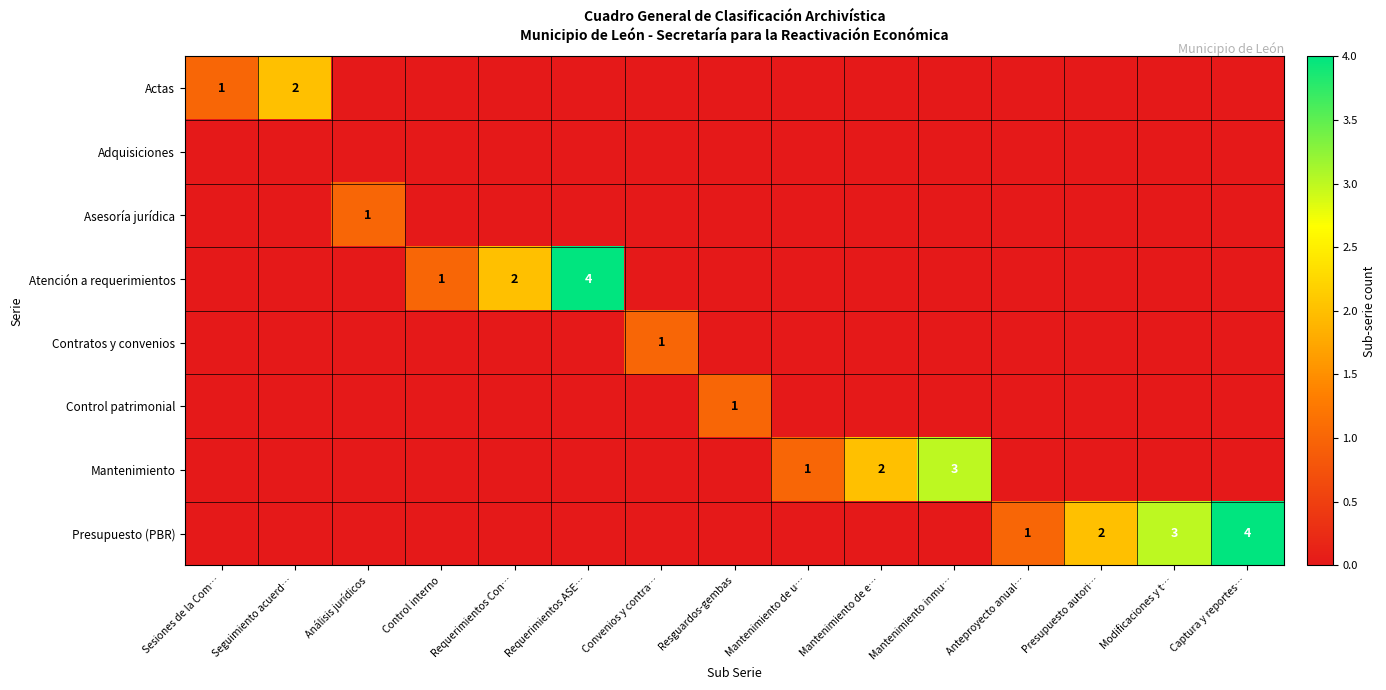

What is the greatest value displayed?

4